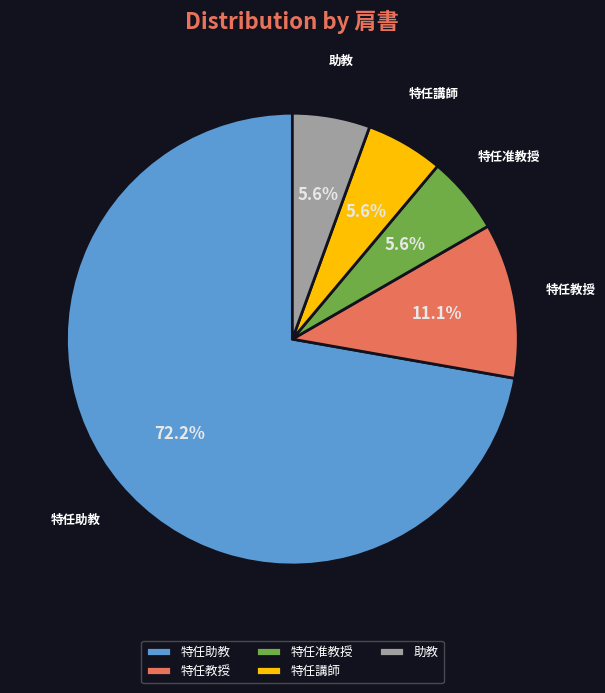

To the nearest percent, what is the combined percentage of 特任教授 and 特任准教授?

17%